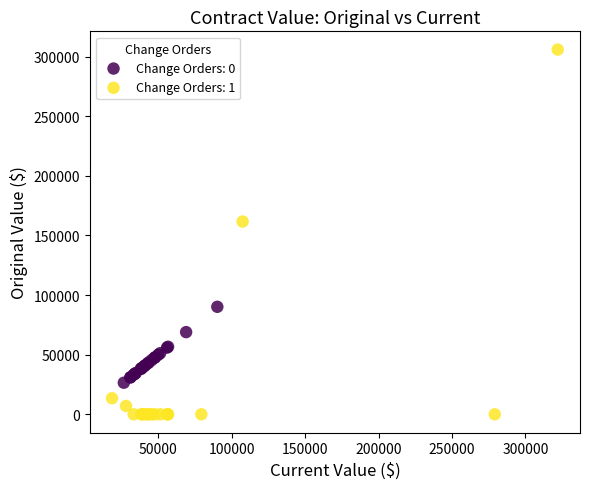

Which series contains the highest Y value?

Change Orders: 1